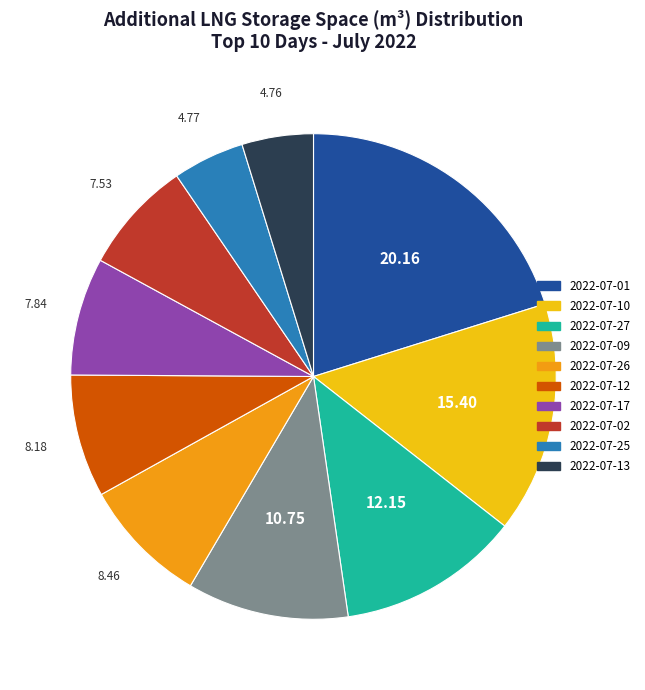

Does any single category account for the majority?

No